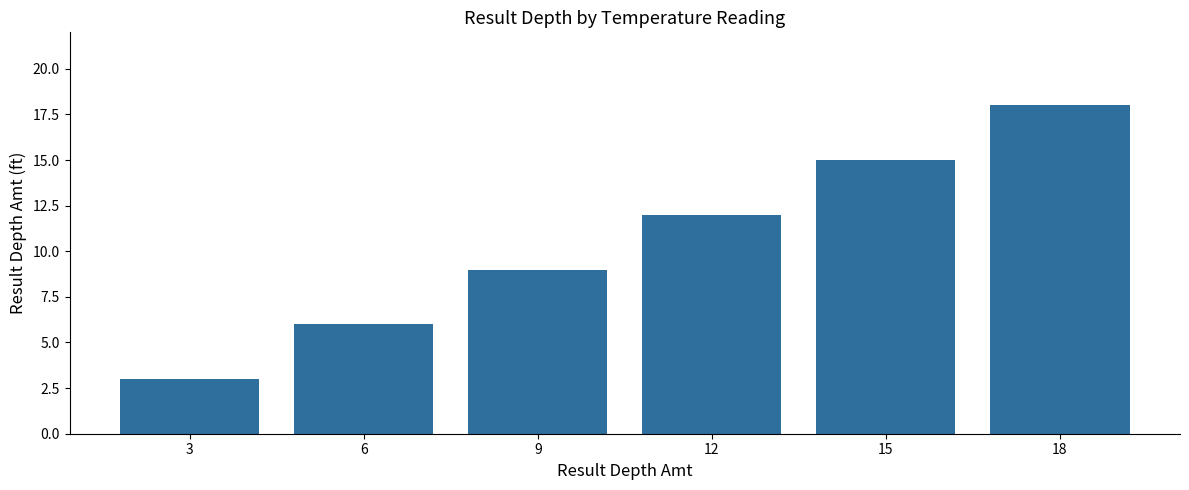

What is the sum of the values at 3 and 12?

15